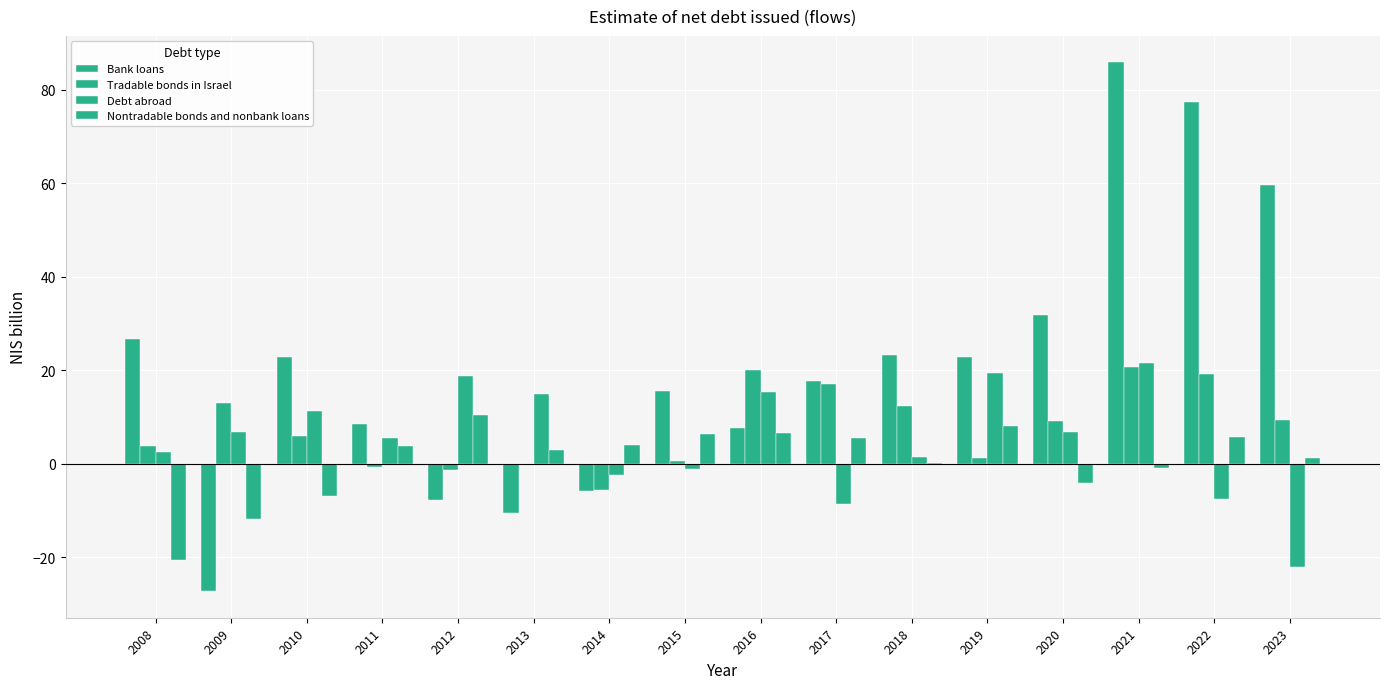

Reading left to right, transcribe all the data shown in this chart.

Bank loans: 26.7	-27.3	22.9	8.5	-7.9	-10.6	-5.7	15.6	7.6	17.7	23.3	22.9	31.9	85.9	77.3	59.5
Tradable bonds in Israel: 3.7	13.0	6.0	-0.8	-1.4	0.0	-5.7	0.5	20.0	17.1	12.4	1.2	9.2	20.6	19.3	9.4
Debt abroad: 2.6	6.7	11.3	5.5	18.8	14.8	-2.5	-1.2	15.4	-8.7	1.5	19.3	6.9	21.6	-7.5	-22.1
Nontradable bonds and nonbank loans: -20.5	-11.8	-6.8	3.7	10.4	3.0	4.1	6.4	6.6	5.4	0.1	8.0	-4.1	-1.0	5.7	1.3